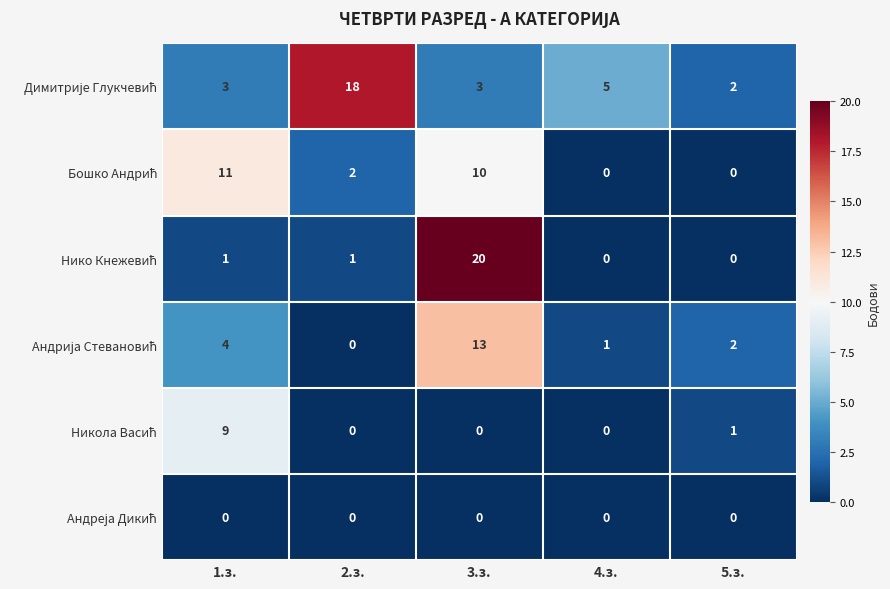

What is the difference between the highest and lowest values at 3.з.?

20